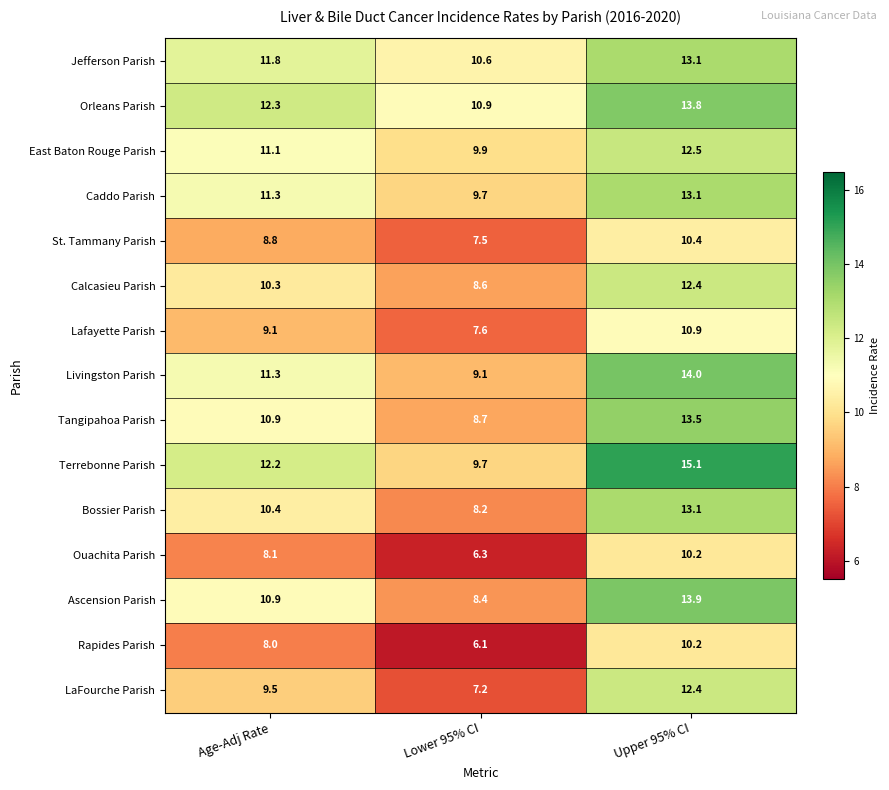

What is the spread (max minus min) of values at Lower 95% CI?

4.8